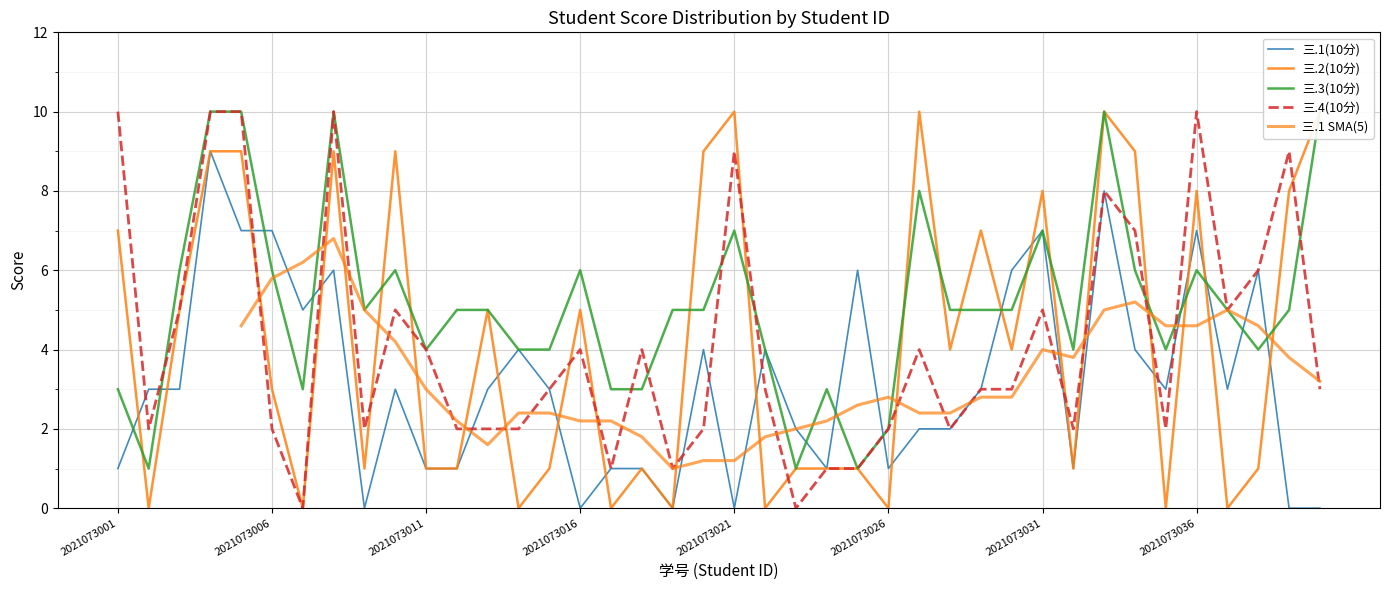

What is the difference between the 三.2(10分) values at 2021073001 and 2021073015?

6